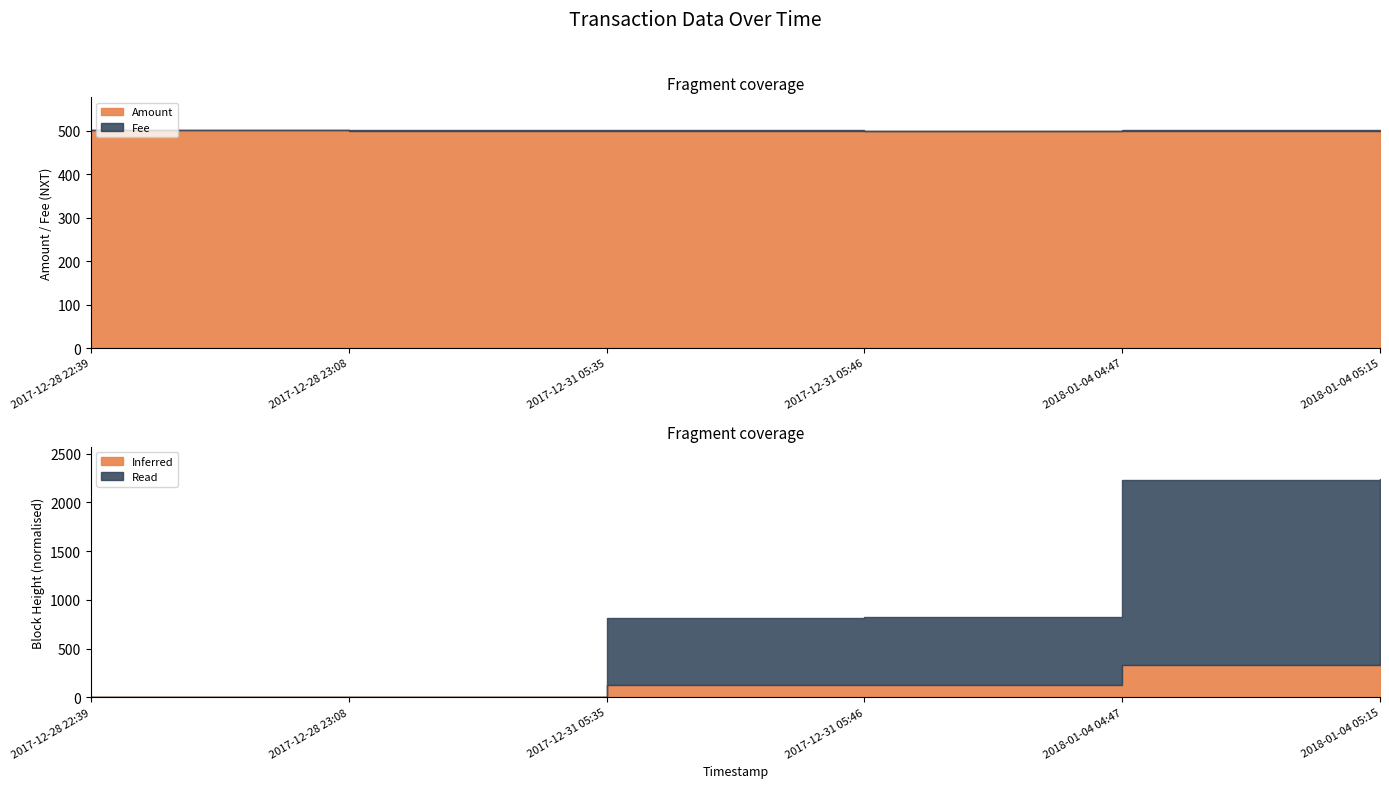

What is the label of the 6th point from the right?

2017-12-28 22:39